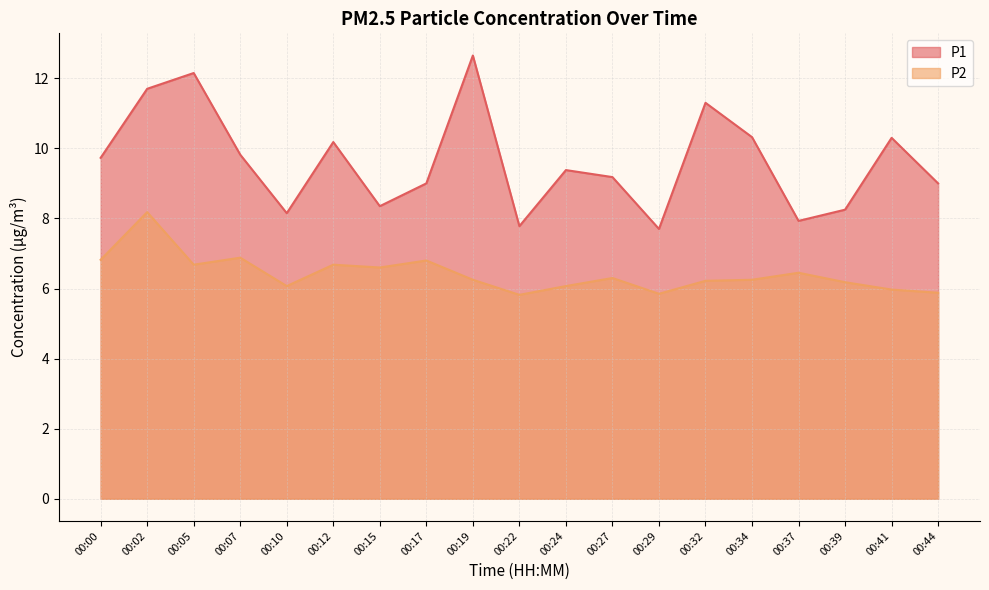

At how many categories does at least one series exceed 9?

11